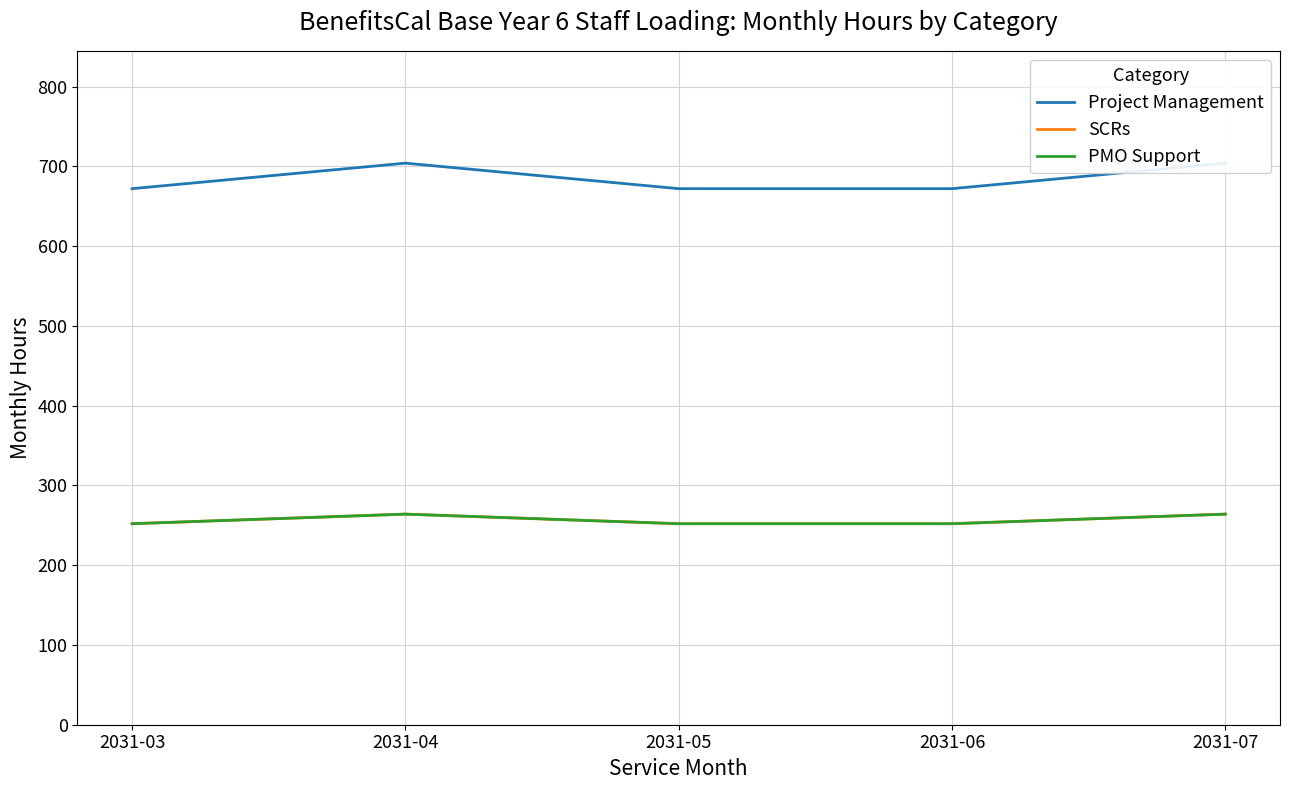

What is the value of the Project Management point at the 5th from the left?

704